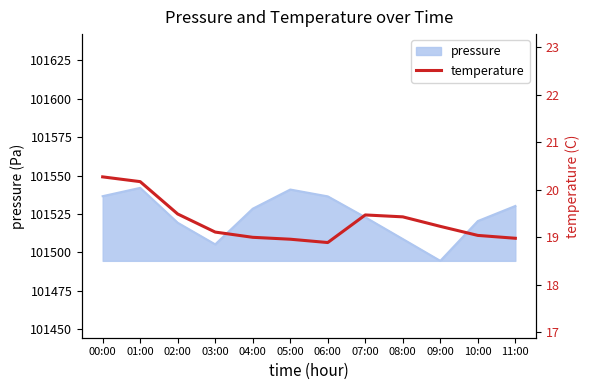

At which label is the value closest to 19?

04:00